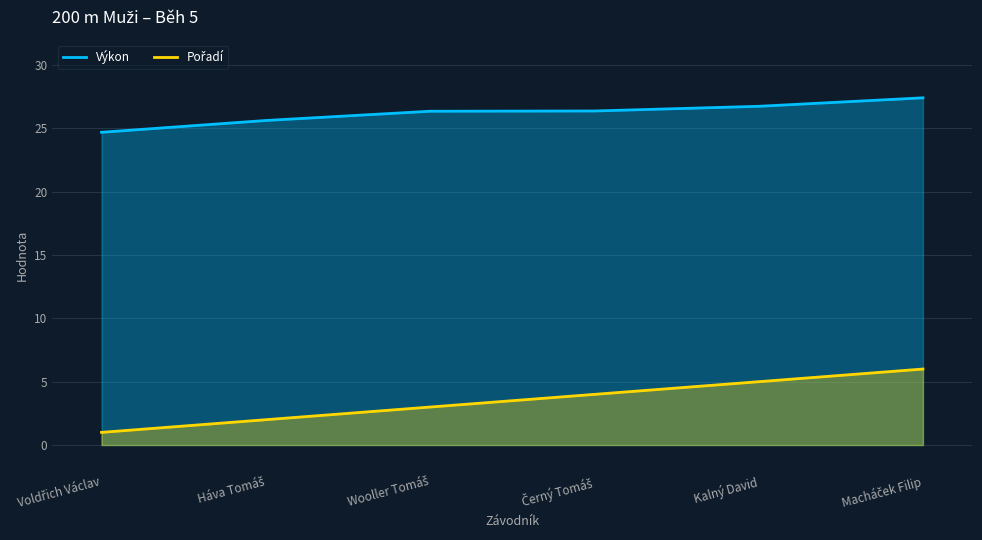

Is it true that Pořadí equals 4.0 at Černý Tomáš?

True